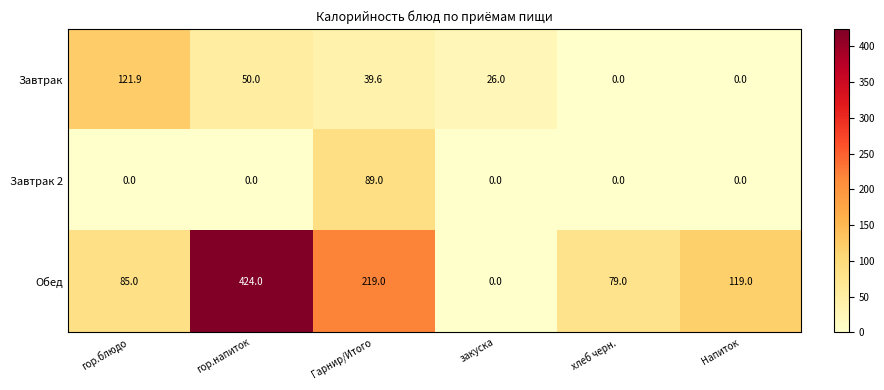

What is the difference between the maximum and second lowest values in the Завтрак 2 series?

89.0